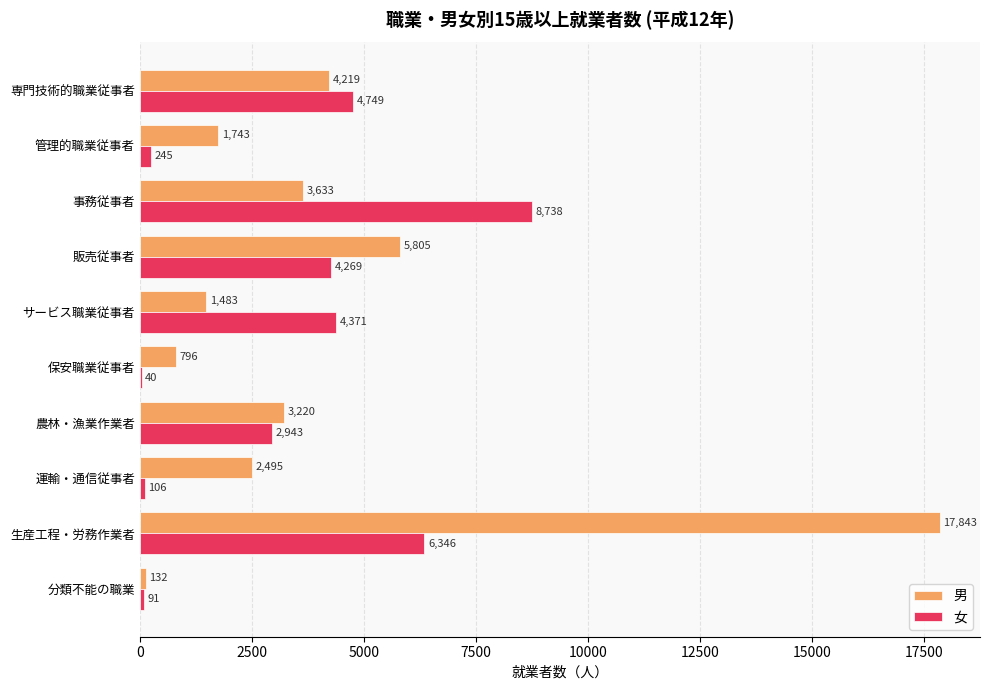

Which series changed the most between 保安職業従事者 and 生産工程・労務作業者?

男